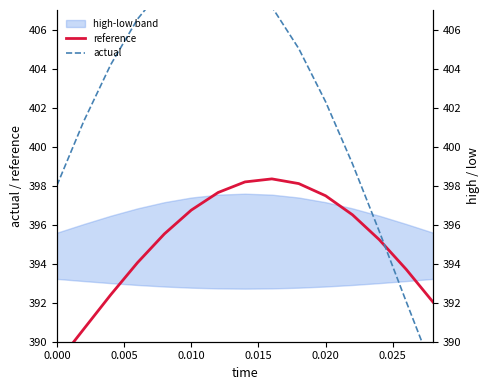

What is the sum of all actual values?

6035.1